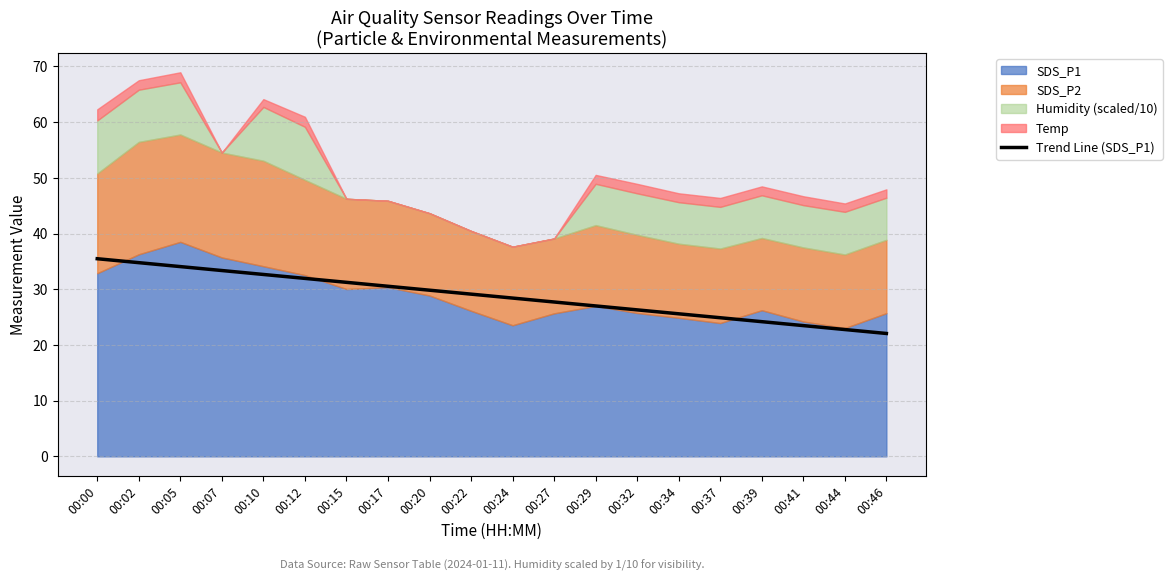

Where does the data first go above 29?

00:00